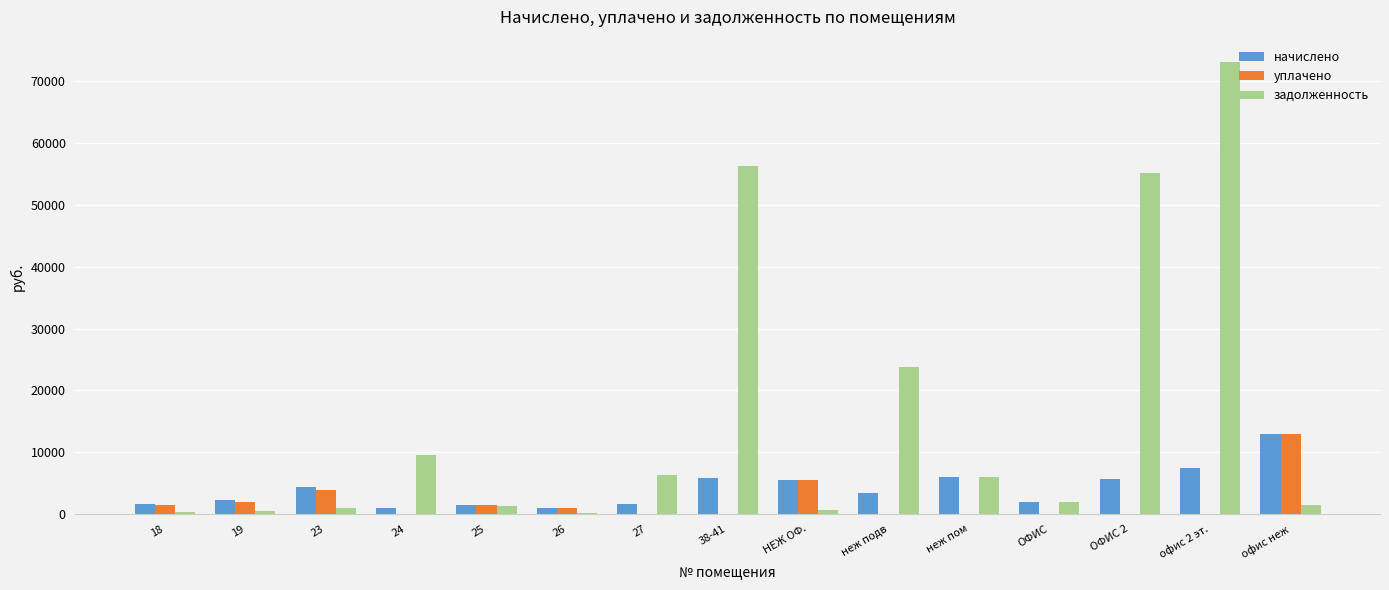

Which series has the largest total across all categories?

задолженность